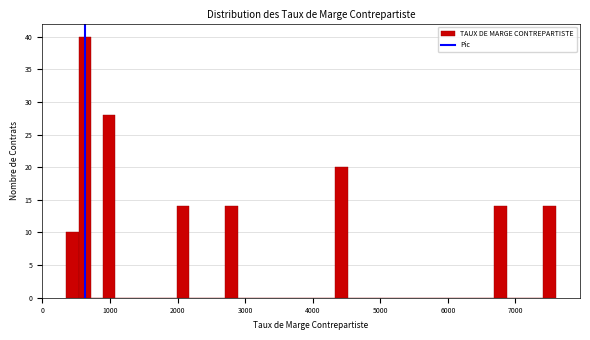

Around what value on the x-axis is the tallest bar? Give the approximate position of its centre, as read against the axis.

600